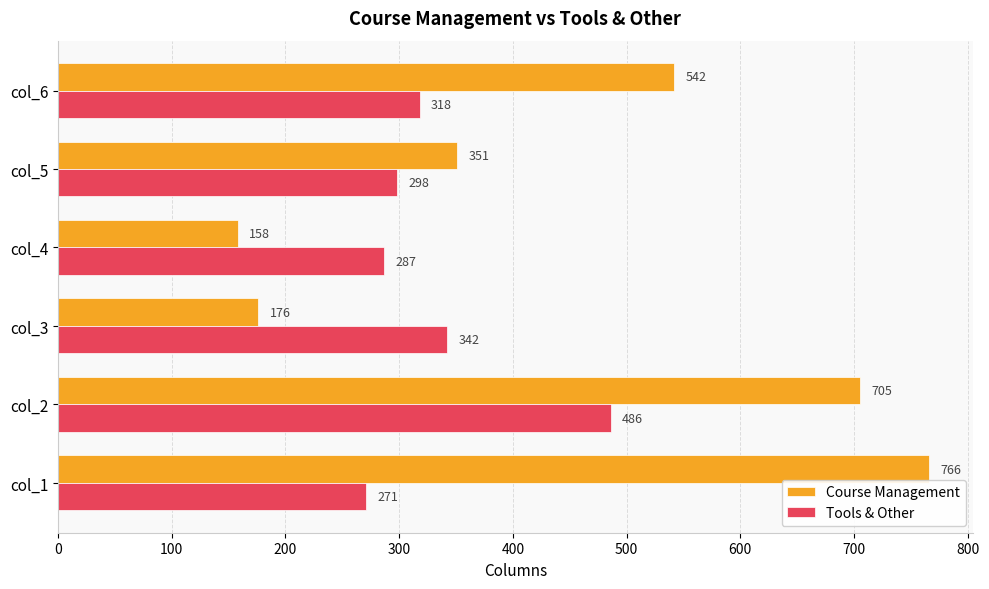

How many series are shown in this chart?

2